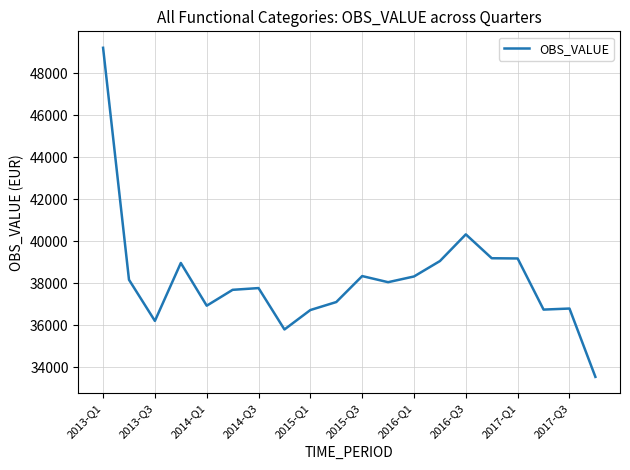

What is the smallest value displayed?

33553